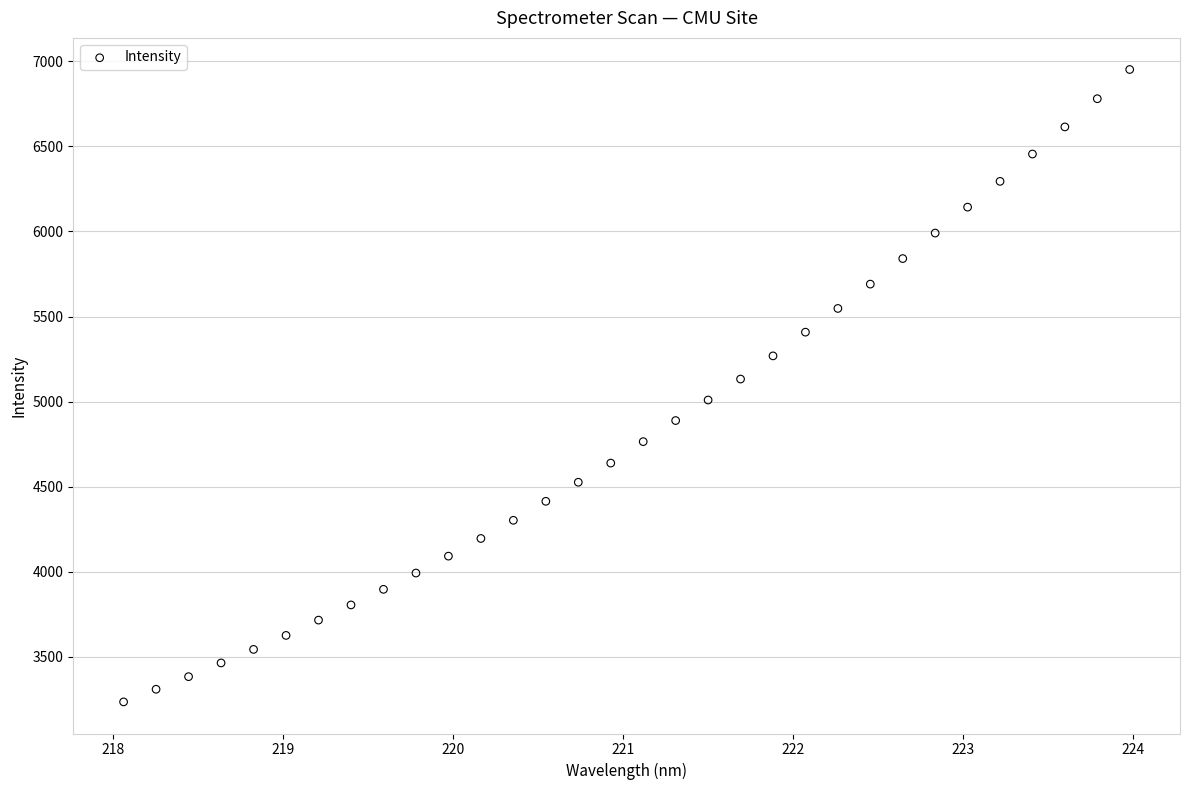

What is the range of X values (max minus min)?

5.9